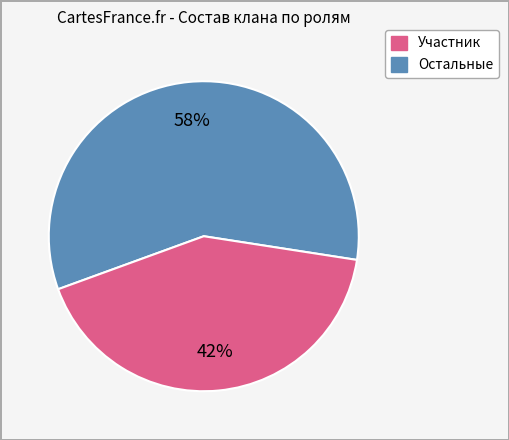

To the nearest percent, what is the difference between the largest and smallest slice percentages?

16%